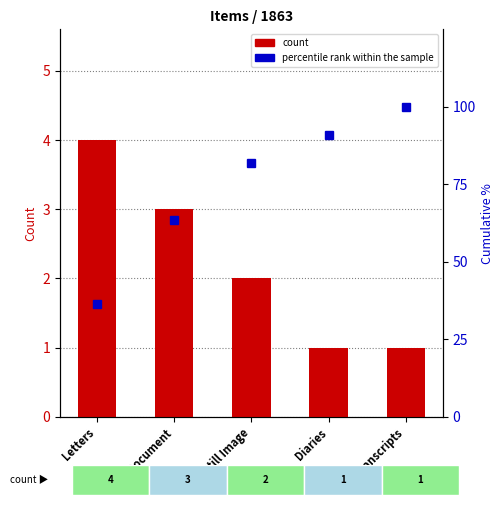

Is the value of count at Letters greater than the value of percentile rank within the sample at Transcripts?

No